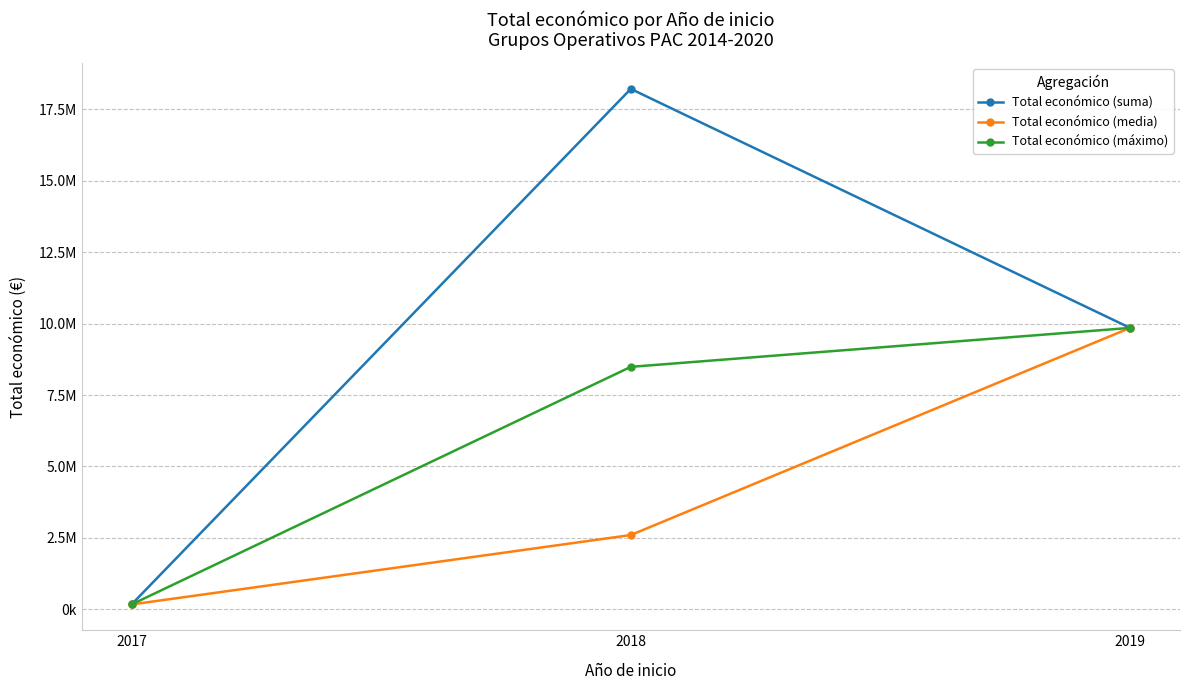

Which series has the widest spread of values?

Total económico (suma)